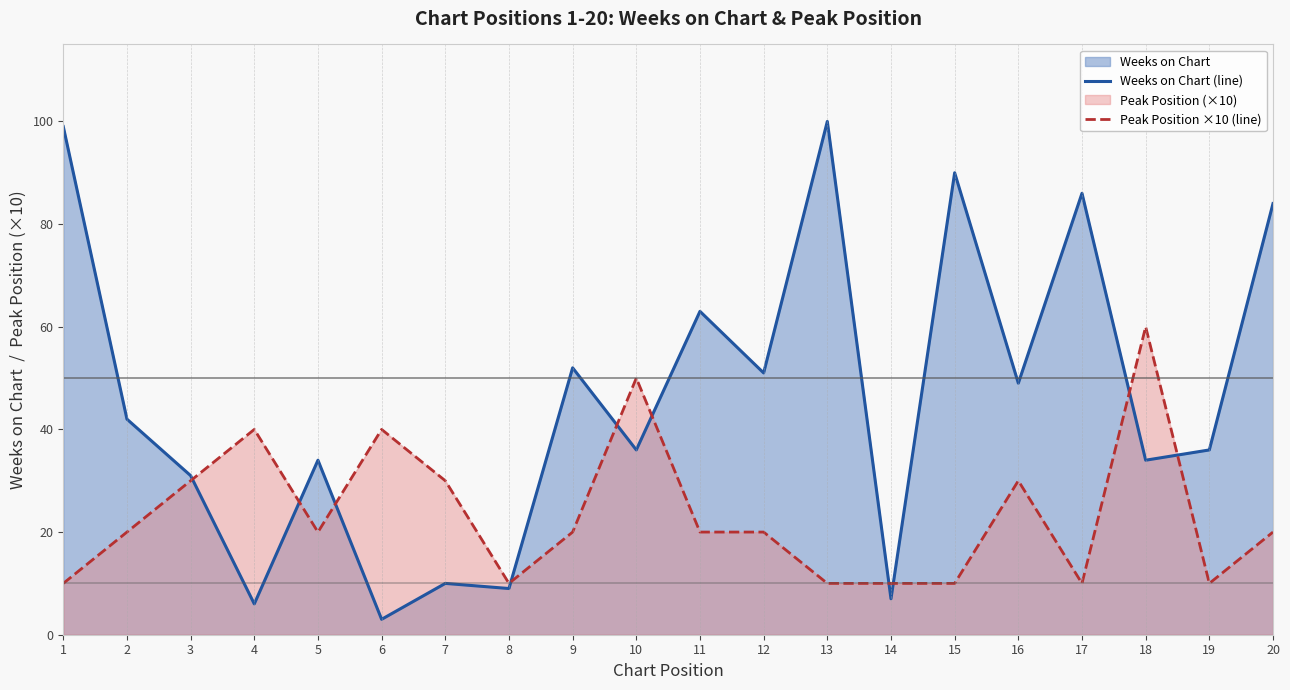

Does the chart display data point markers on the line(s)?

No